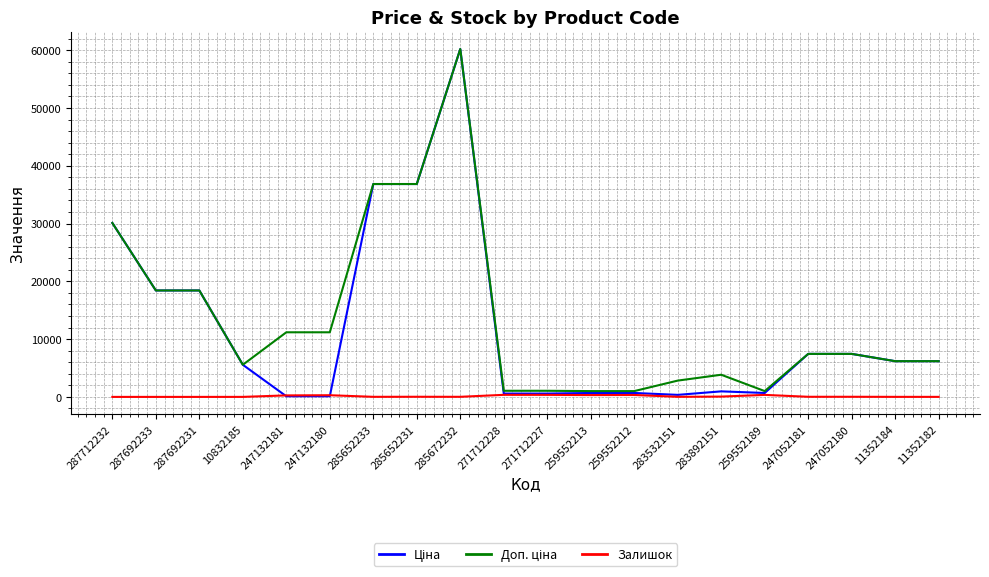

At which category is the sum across all series the highest?

285672232